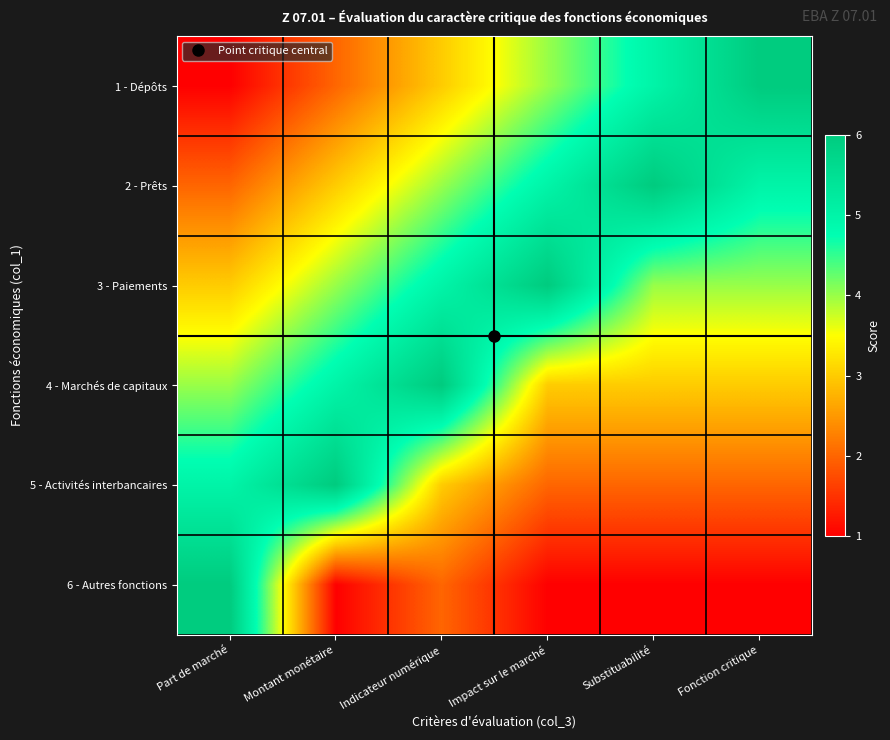

What is the total value across all series at Indicateur numérique?

23